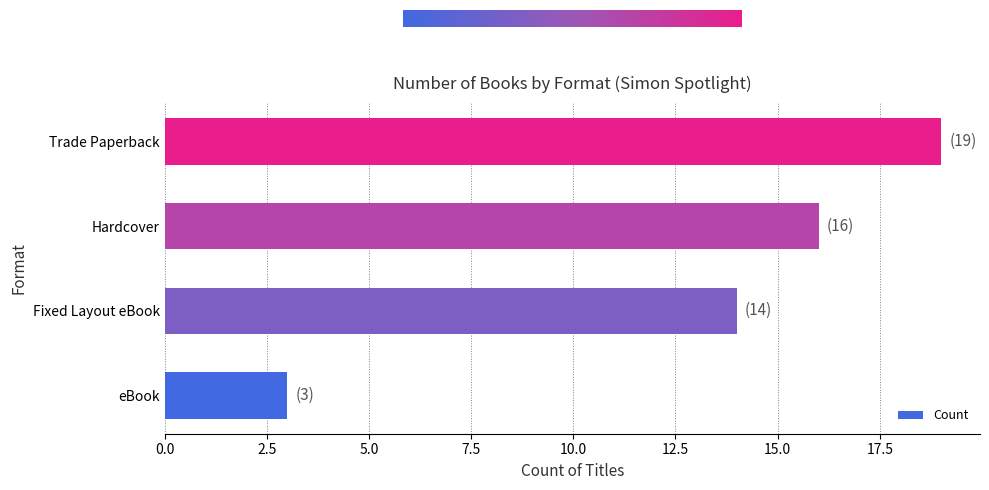

Does the chart contain any negative values?

No